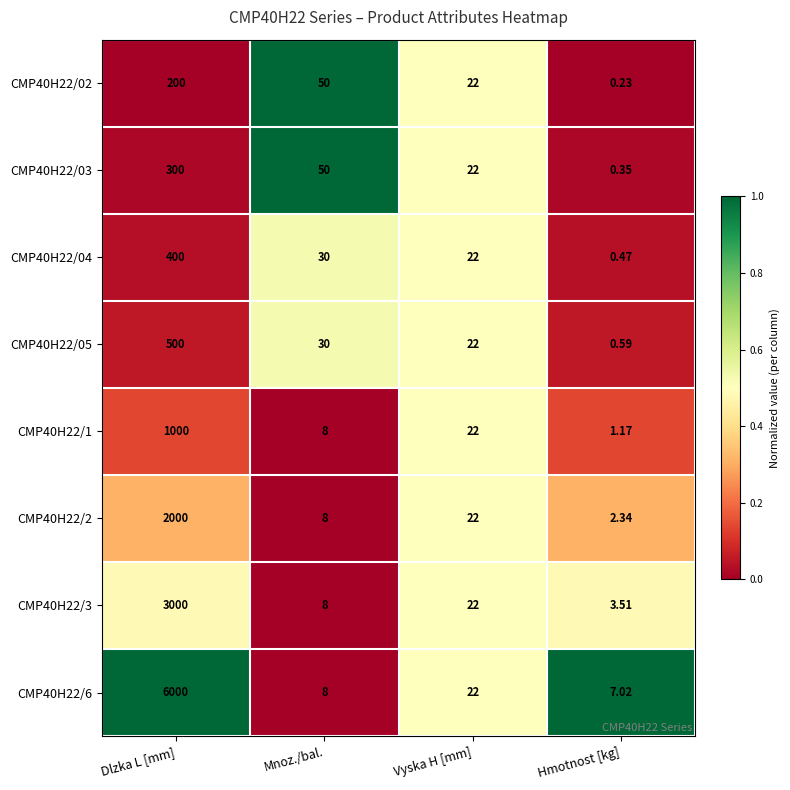

Which series has the largest range (max minus min)?

CMP40H22/6